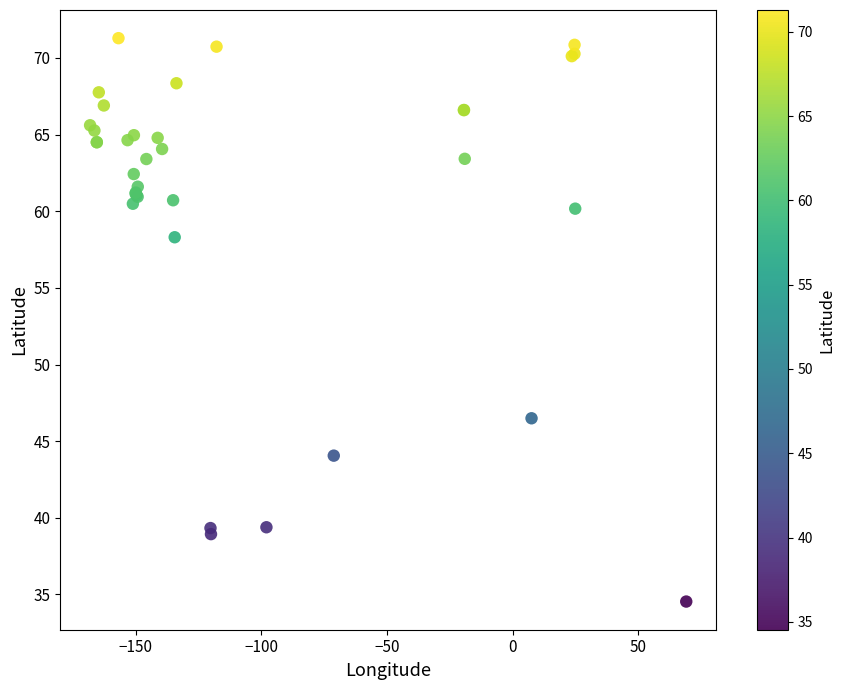

What Y value in the scatter plot is closest to 52?

46.5